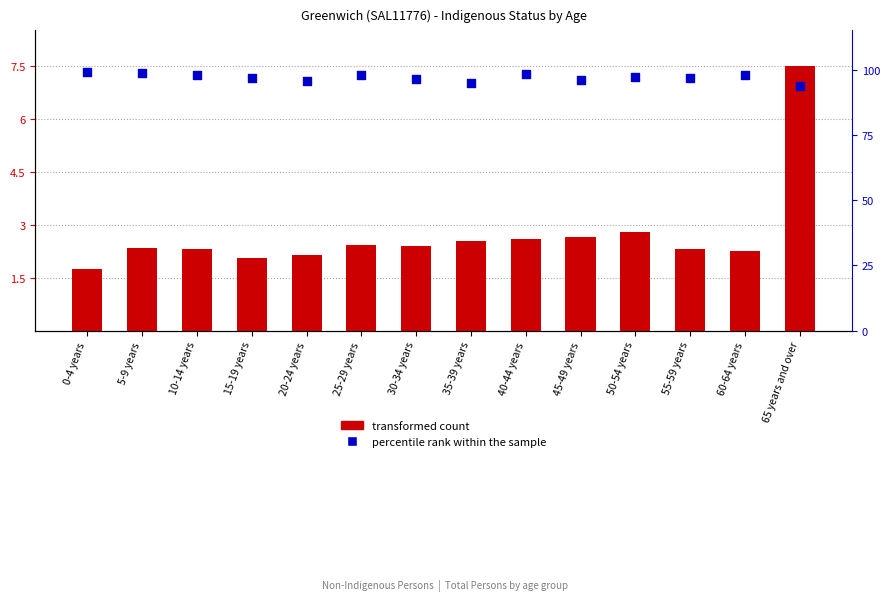

Which series has the widest spread of Y values?

transformed count